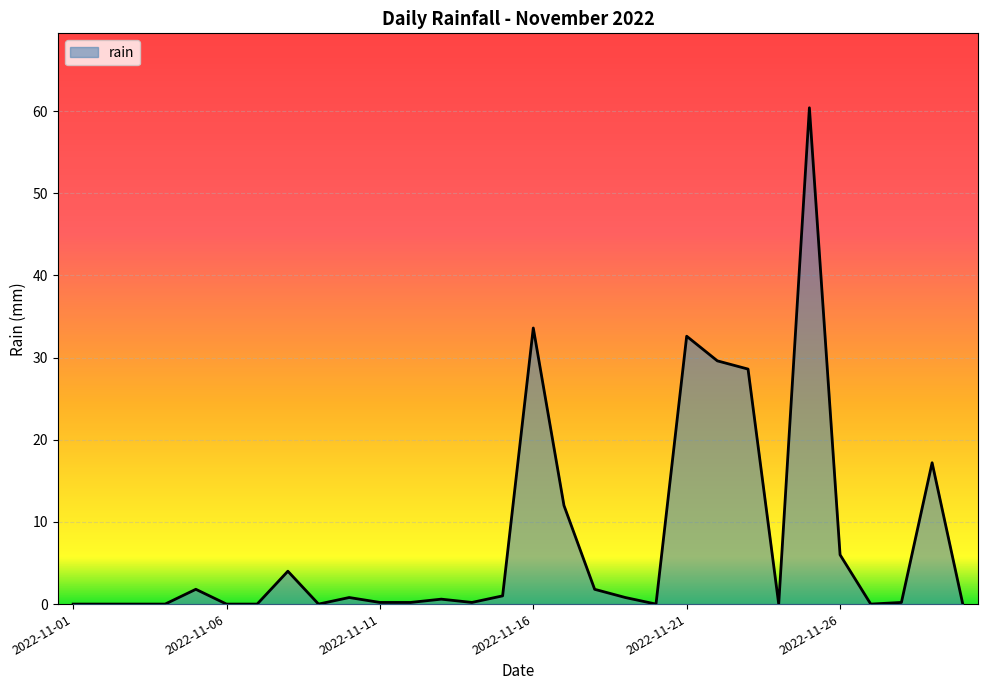

What is the difference between the maximum and minimum values?

60.4